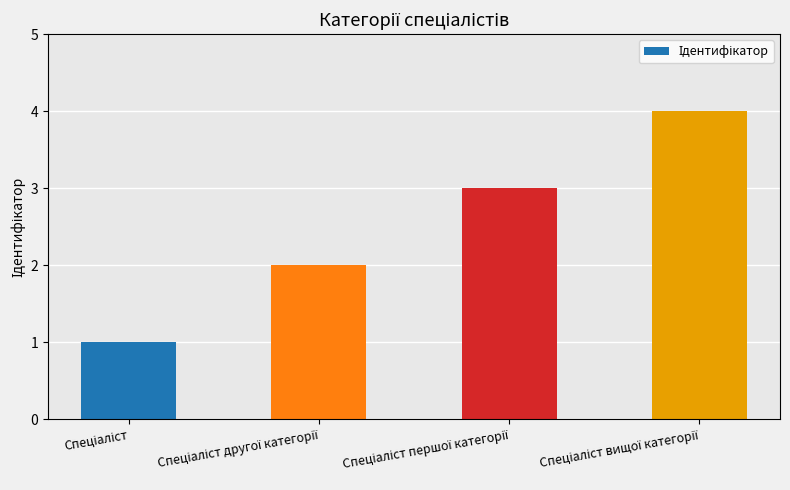

How many data points are less than 3?

2